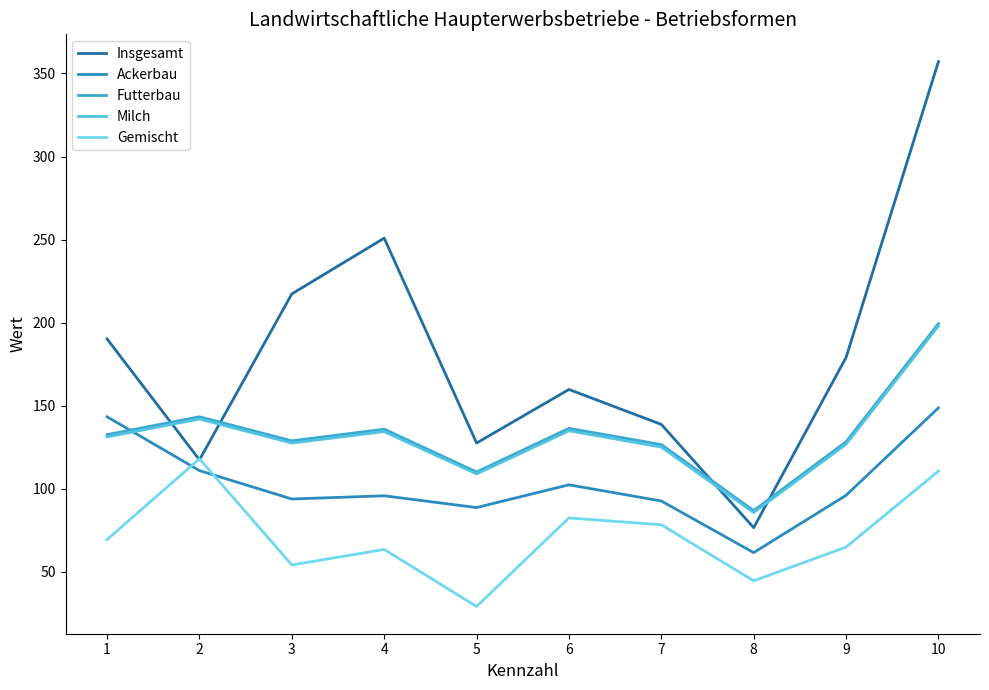

True or false: Gemischt has more than 2 points higher than both neighbors.

True